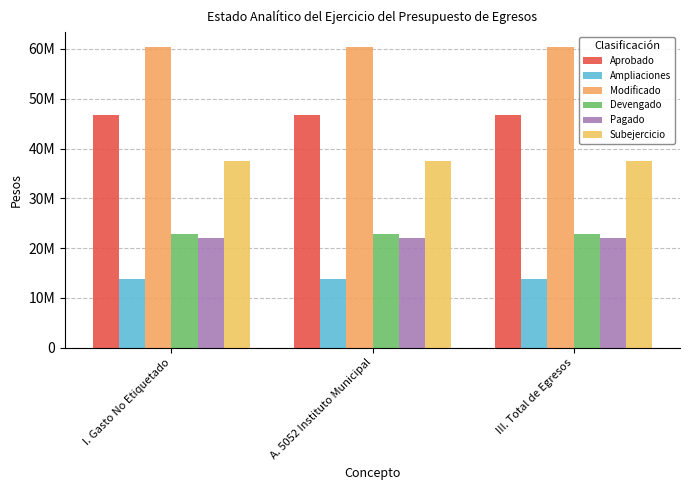

What is the sum of all Pagado values?

66088307.3